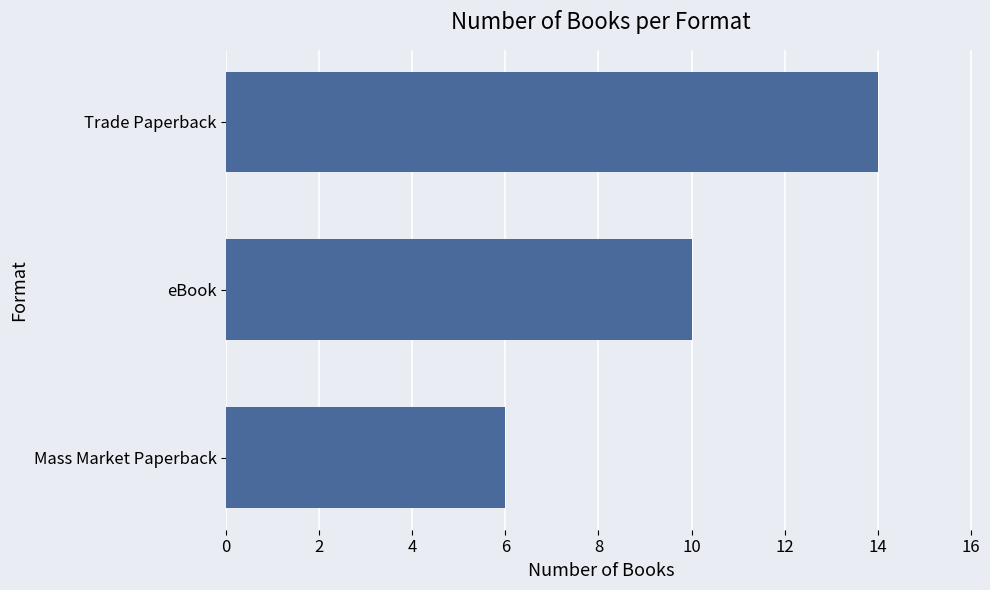

How many bars are there in total?

3